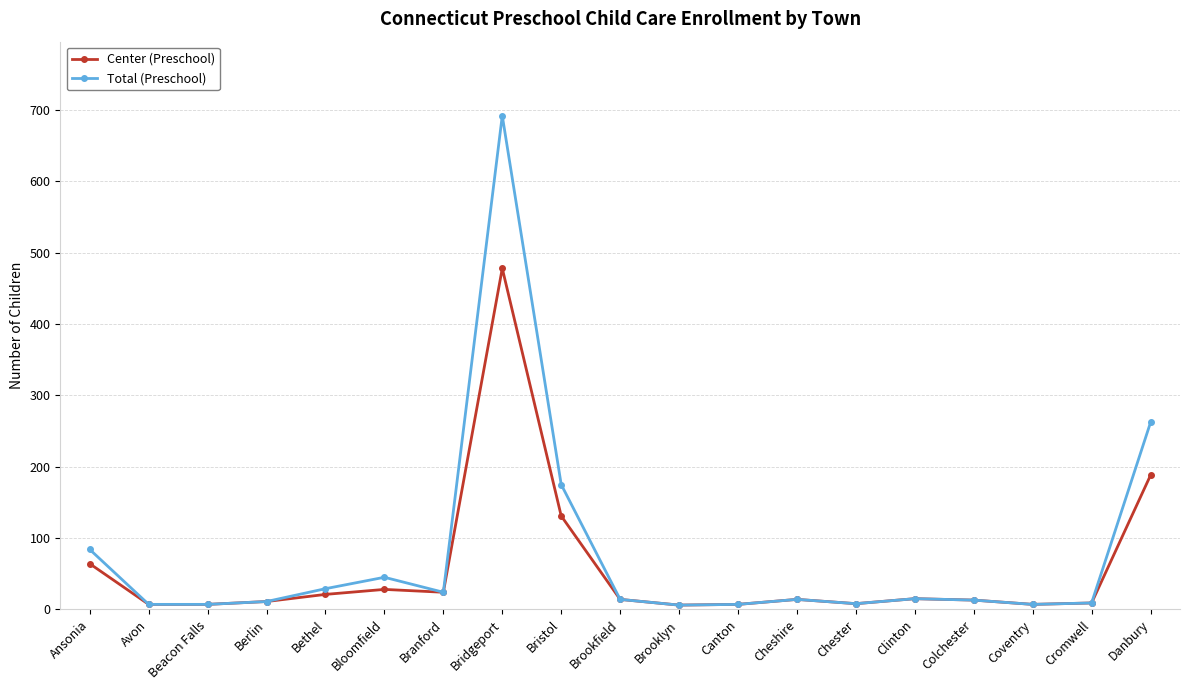

What is the difference between the maximum and minimum values in the Center (Preschool) series?

472